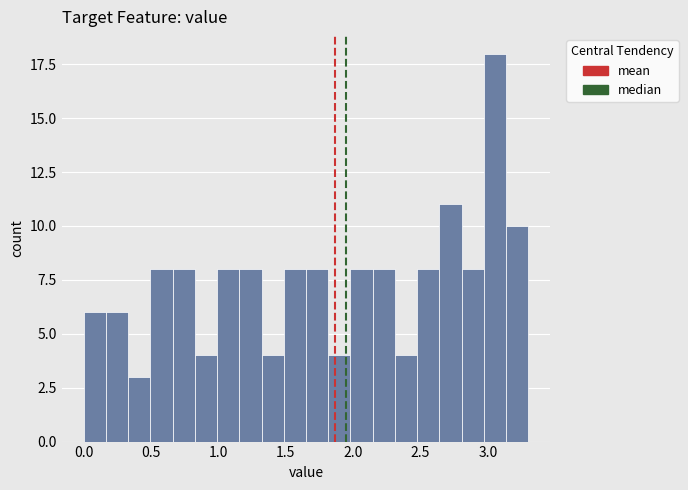

Read against the x-axis, roughly where is the centre of the tallest bar?

3.05